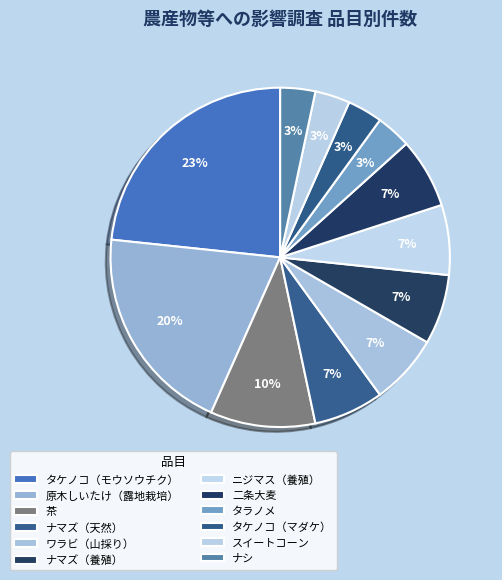

Is it true that ナシ is 1% of the pie?

False